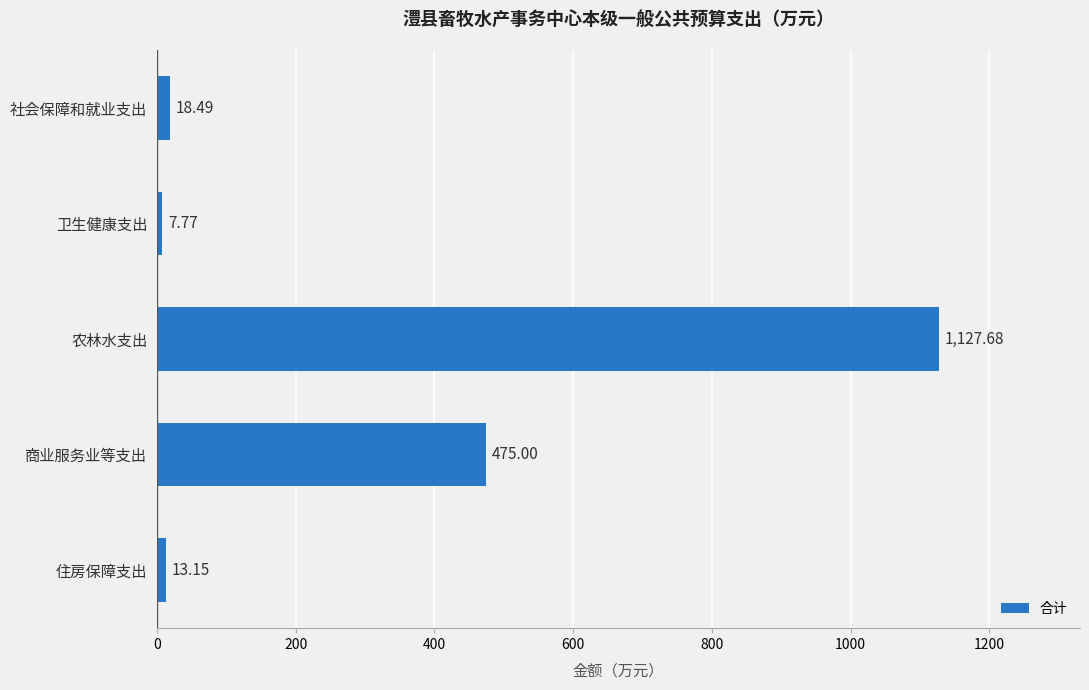

Does the chart contain stacked bars?

No